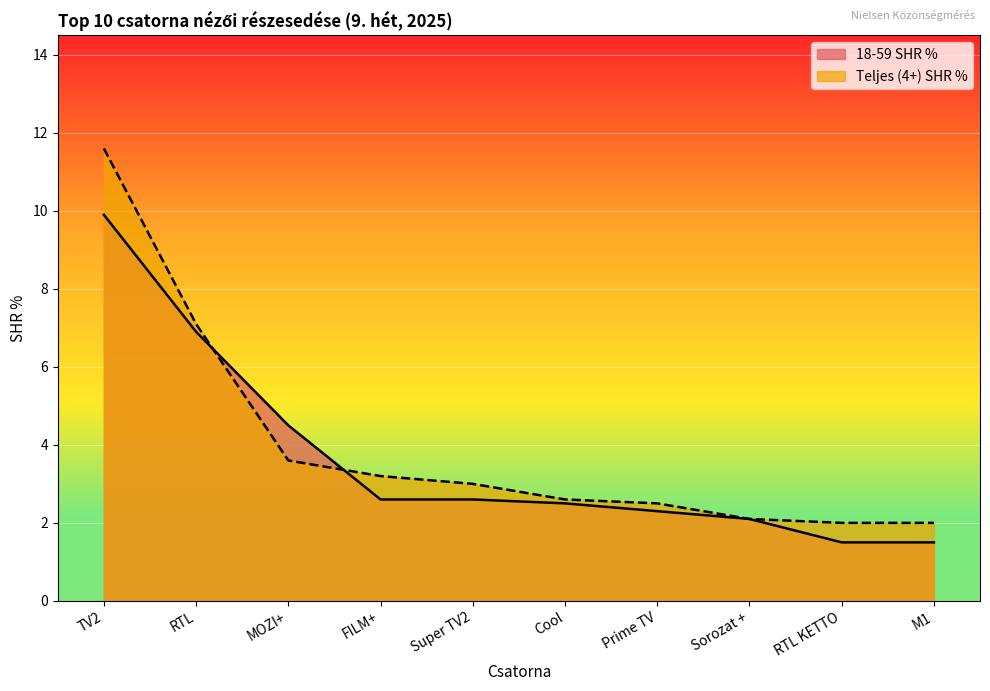

True or false: 18-59 SHR % has a value of 2.3 at Prime TV.

True